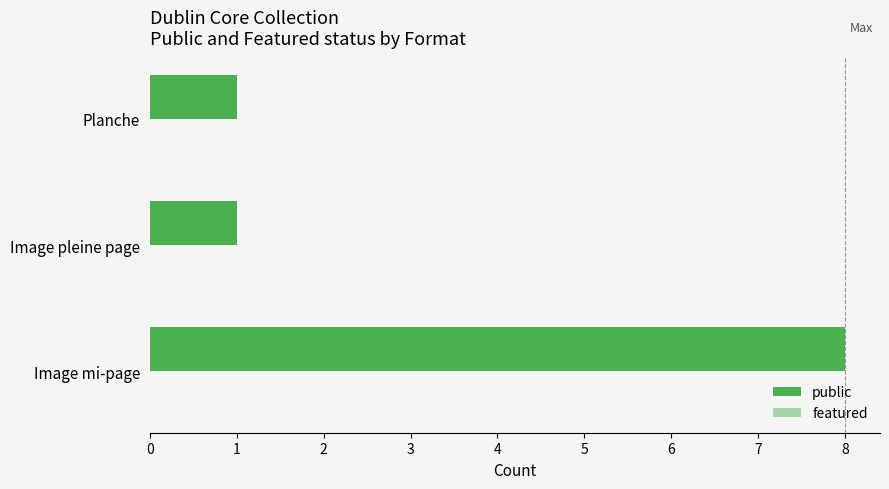

True or false: the data shows 11 at Image mi-page.

False